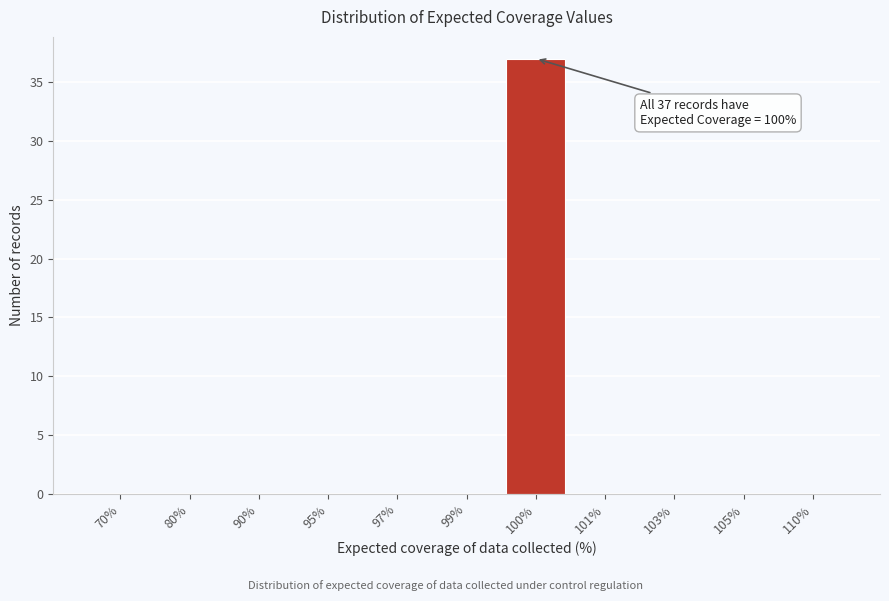

Reading left to right, what are all the values shown in this chart?

70%=0	80%=0	90%=0	95%=0	97%=0	99%=0	100%=37	101%=0	103%=0	105%=0	110%=0